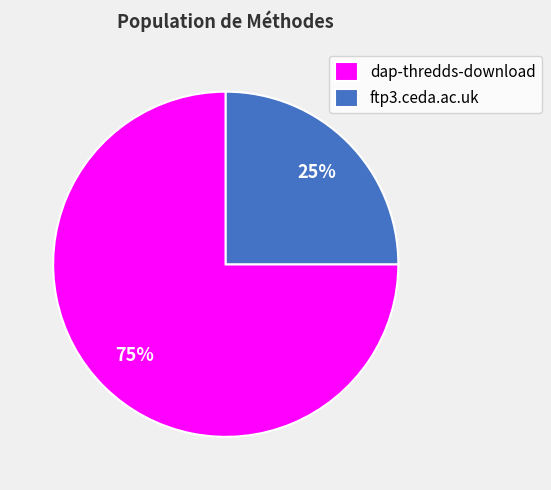

Is the sum of dap-thredds-download and ftp3.ceda.ac.uk greater than half?

Yes